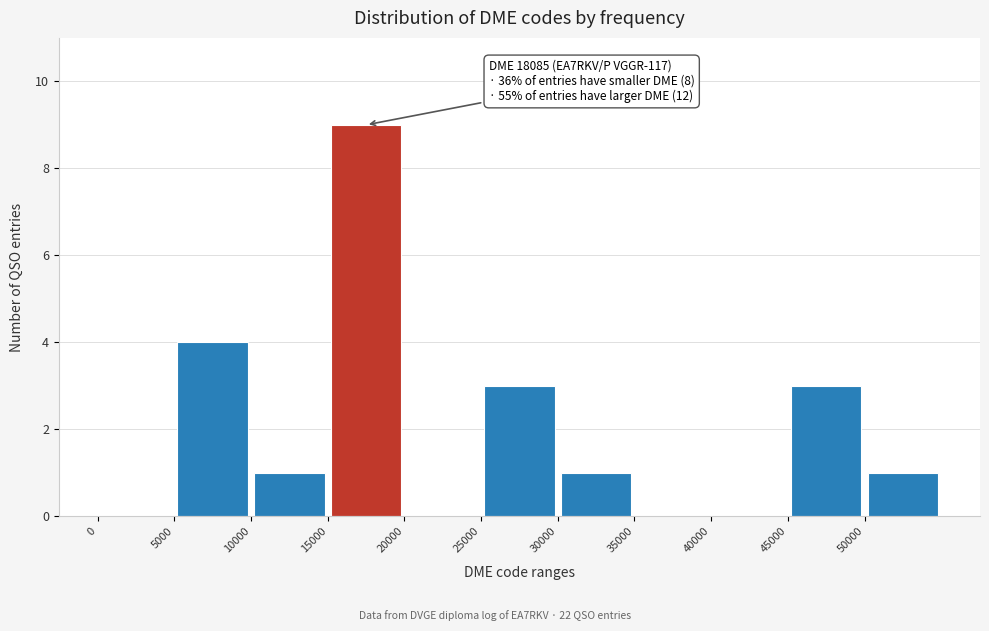

Over which range of the x-axis is the bar tallest?

15000 to 20000